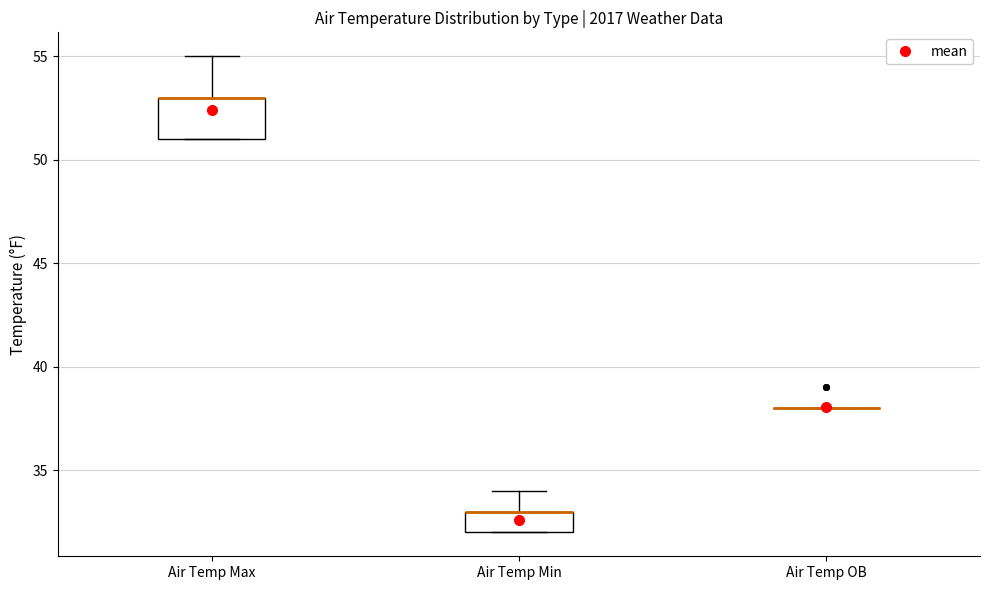

Reading left to right, read every box against the y-axis: the position of its median line, the range the box covers, and the ends of its whiskers. The values are not printed on the chart, so give them approximately, as read against the axis.

Air Temp Max: median 53 (drawn on the box's upper edge), box 51 to 53, whiskers 51 to 55
Air Temp Min: median 33 (drawn on the box's upper edge), box 32 to 33, whiskers 32 to 34
Air Temp OB: box collapsed to a line at 38, whiskers 38 to 38